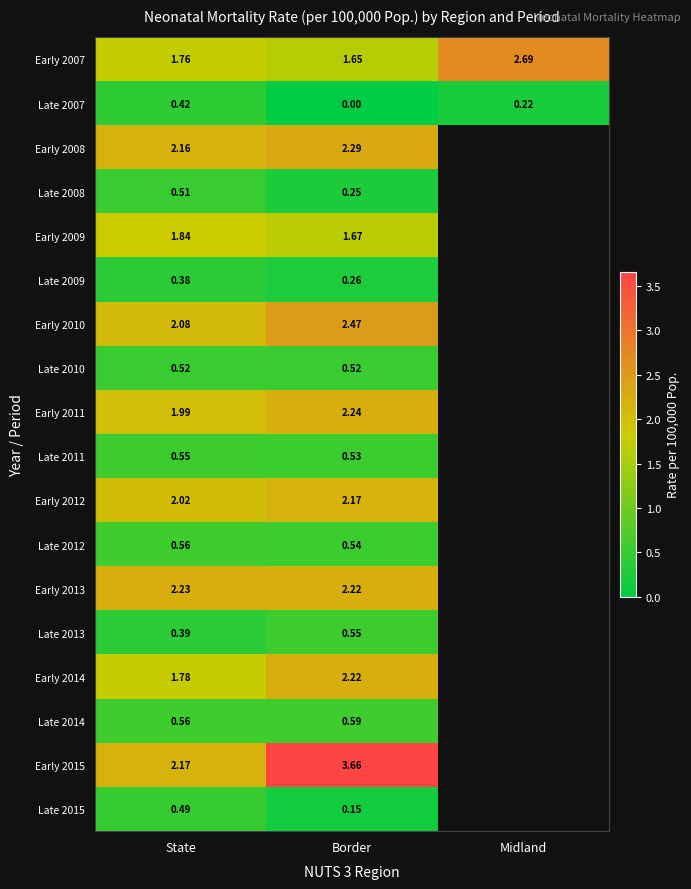

Is the value of Late 2013 at Border greater than the value of Late 2007 at Midland?

Yes